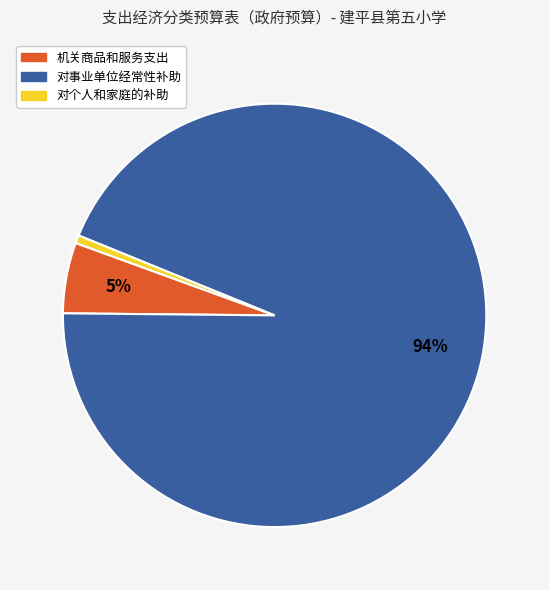

To the nearest percent, what is the difference between the 机关商品和服务支出 and 对事业单位经常性补助 slice percentages?

89%